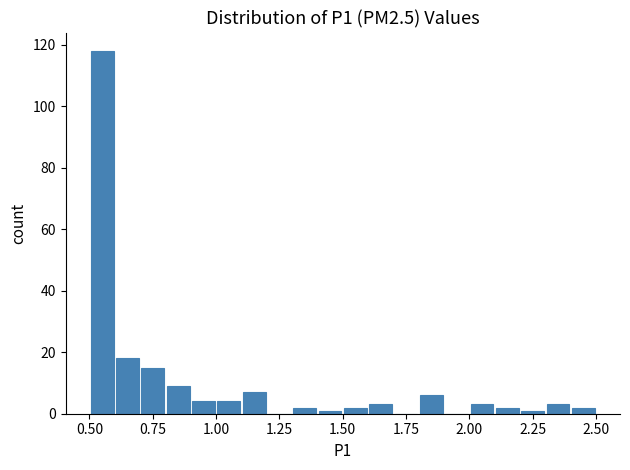

Read against the x-axis, roughly where is the centre of the tallest bar?

0.55